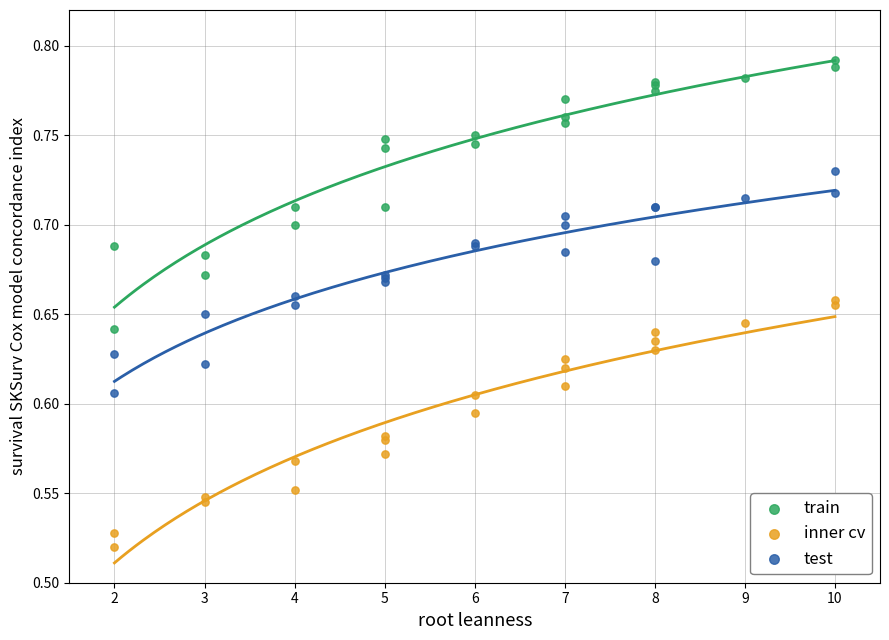

Which series has the widest spread of Y values?

train